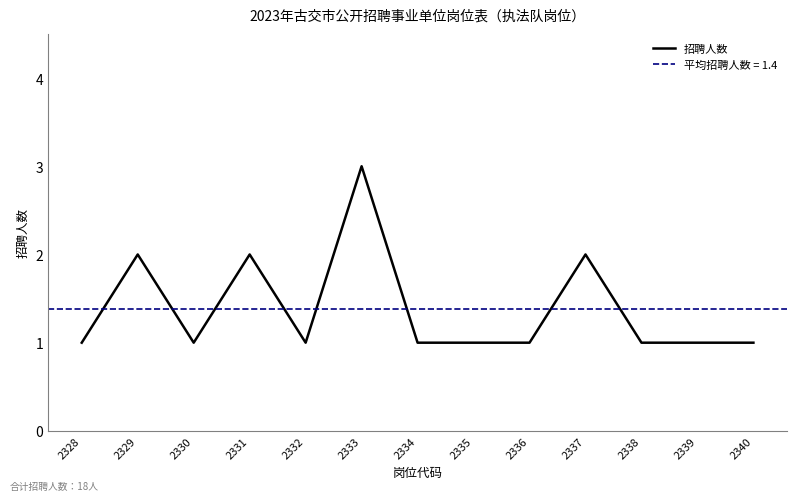

Between 2335 and 2337, which is larger?

2337